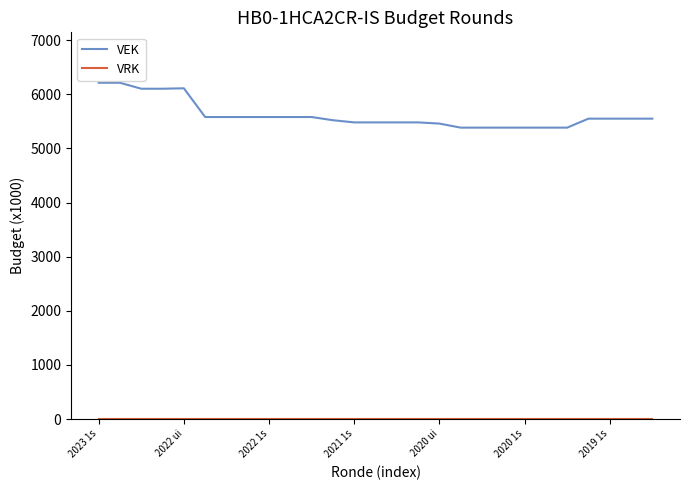

How many lines are shown in the chart?

2